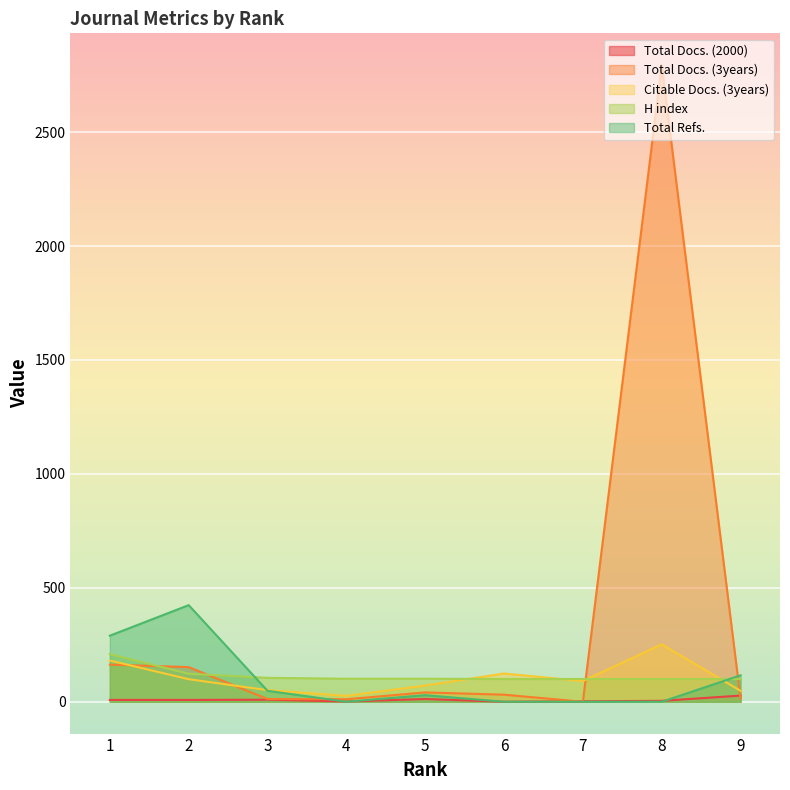

What are all the series names shown in the legend?

Total Docs. (2000), Total Docs. (3years), Citable Docs. (3years), H index, Total Refs.